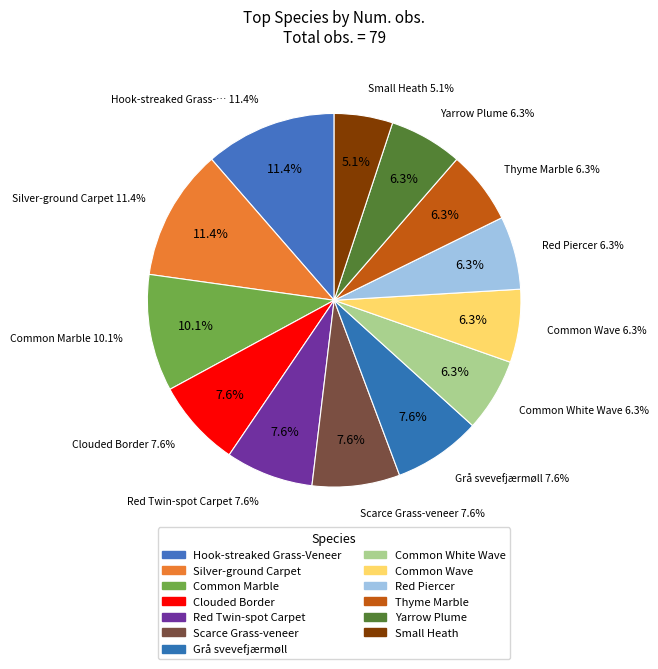

True or false: Silver-ground Carpet accounts for 11% of the total.

True